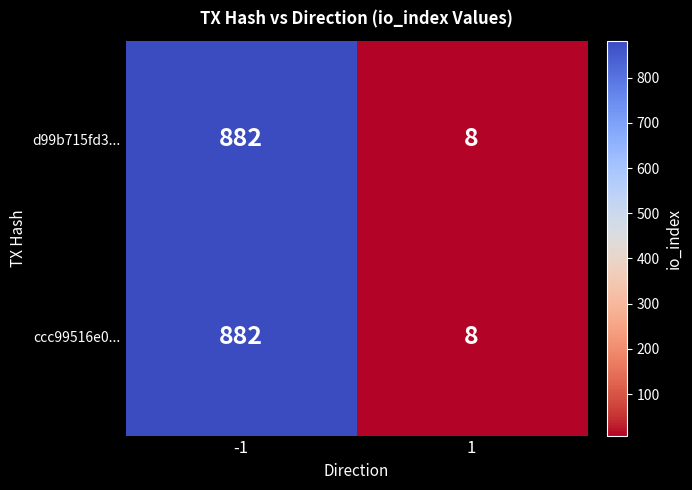

At which category is the sum across all series the highest?

-1